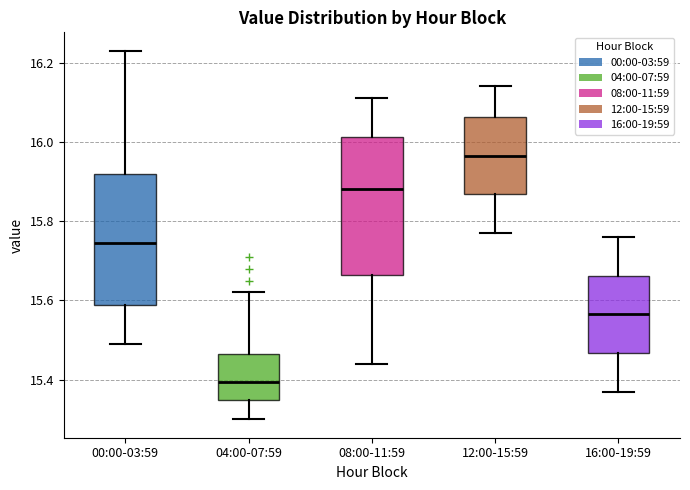

Reading left to right, transcribe this box plot: for each box, give where its median line is, the range the box spans, and where its two whiskers end, as read against the y-axis. The values are not printed on the chart, so give them approximately, as read against the axis.

00:00-03:59: median 15.74, box 15.58 to 15.92, whiskers 15.50 to 16.24
04:00-07:59: median 15.40, box 15.34 to 15.46, whiskers 15.30 to 15.62
08:00-11:59: median 15.88, box 15.66 to 16.02, whiskers 15.44 to 16.12
12:00-15:59: median 15.96, box 15.86 to 16.06, whiskers 15.78 to 16.14
16:00-19:59: median 15.56, box 15.46 to 15.66, whiskers 15.38 to 15.76